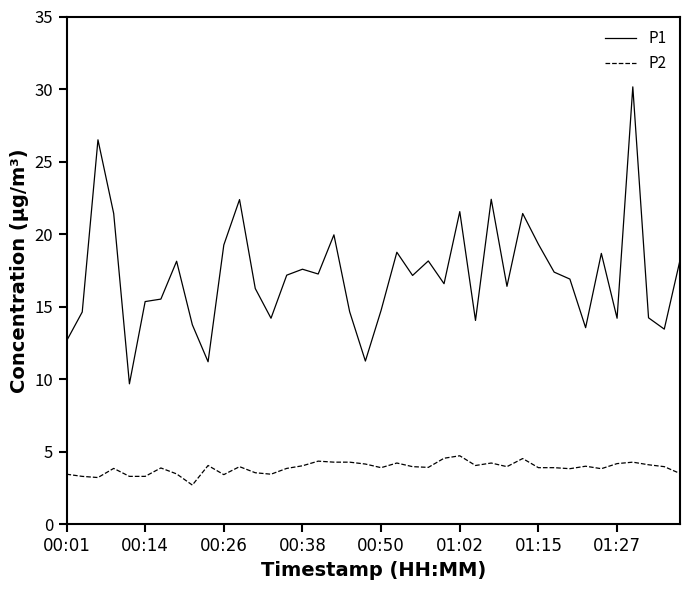

List the series in order of their overall mean, highest first.

P1, P2